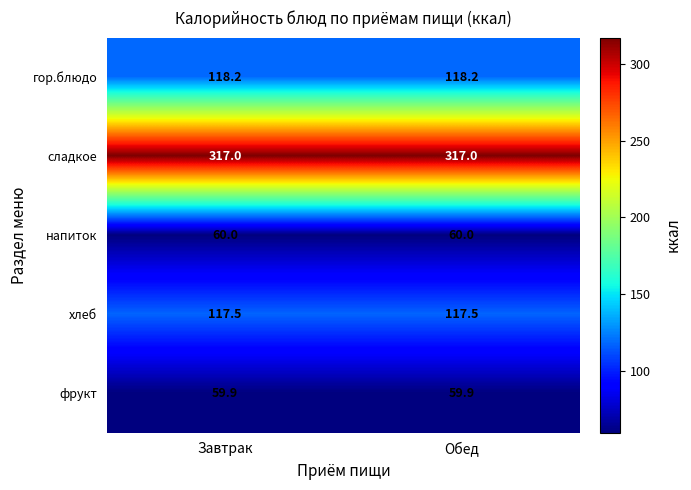

Read the фрукт value at Завтрак.

59.9